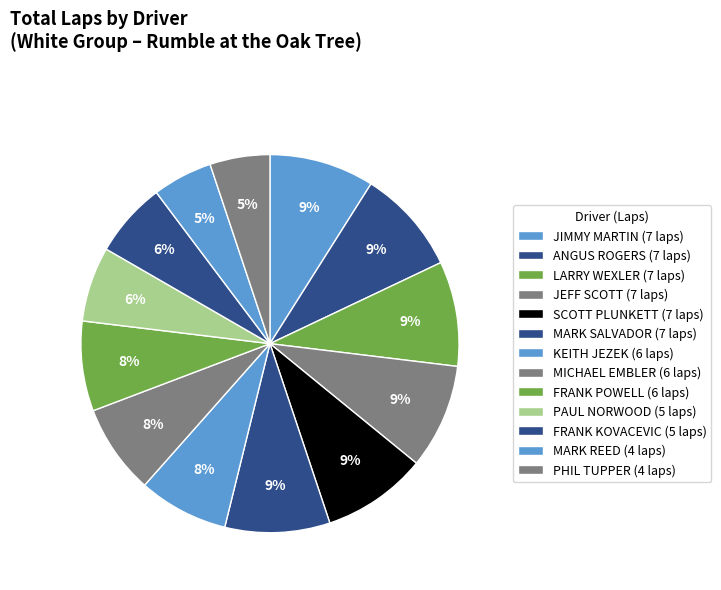

Count the number of slices in the pie.

13